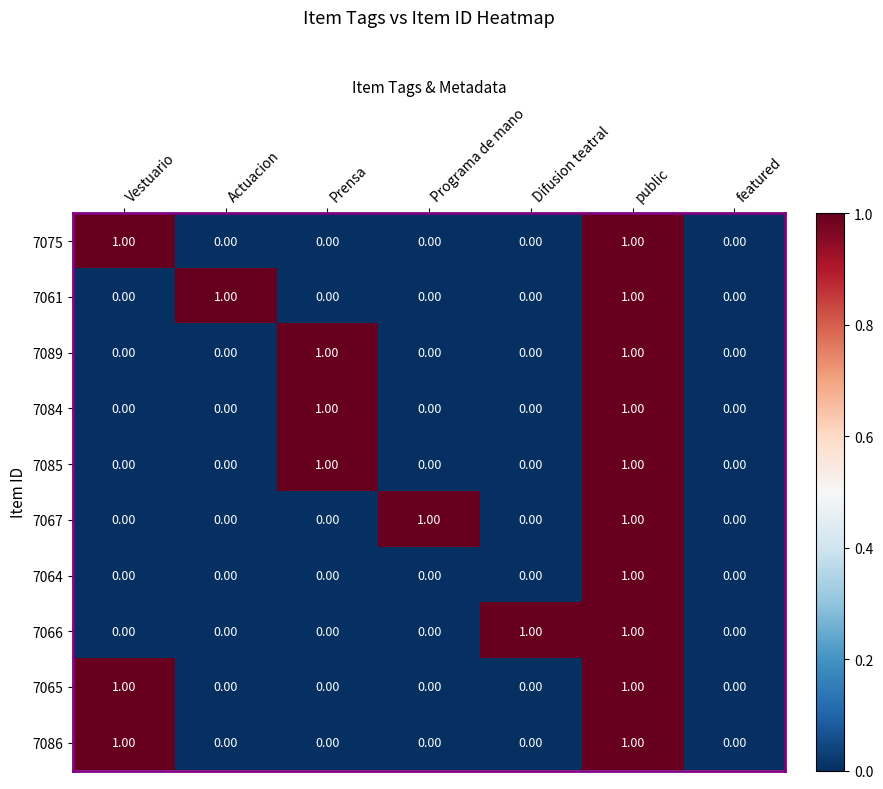

Between Actuacion and featured, which series saw the biggest shift?

7061